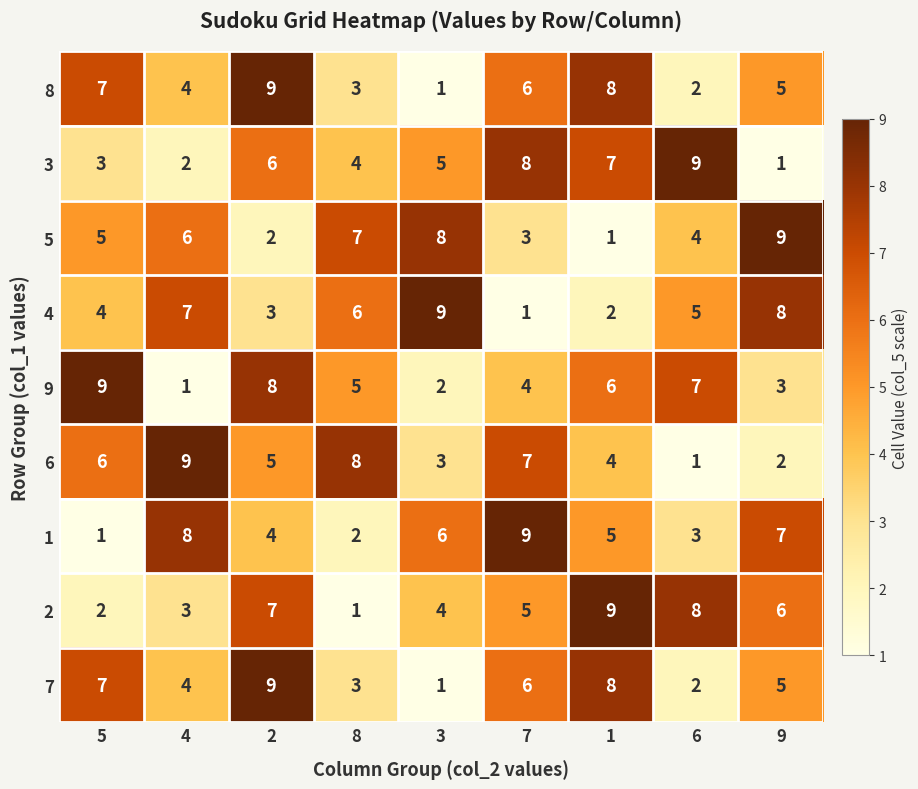

What is the greatest value displayed?

9